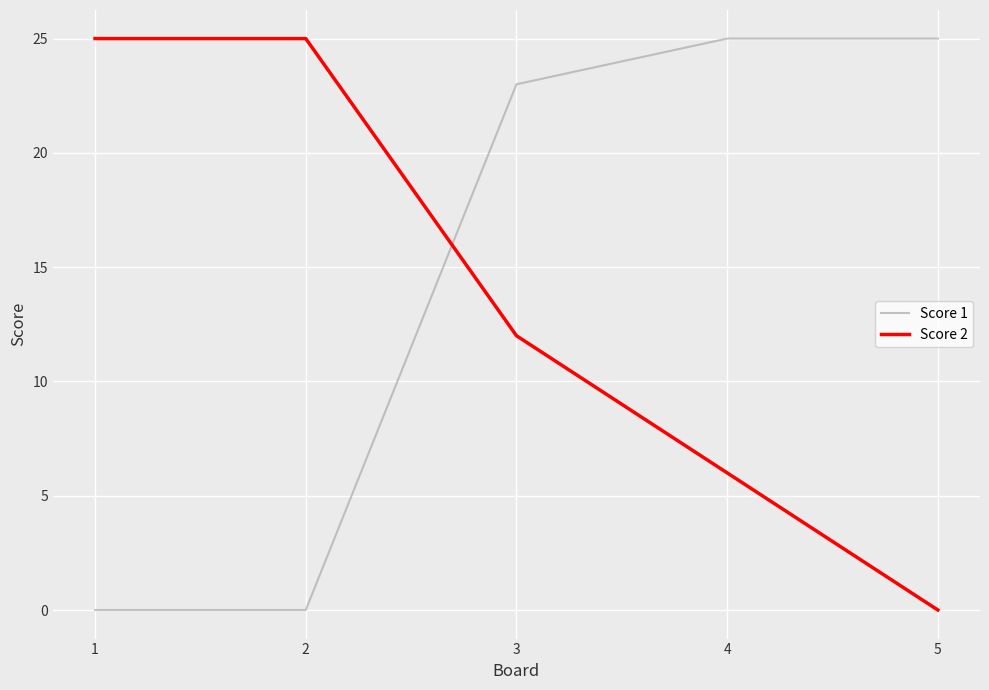

What is the difference between the highest and lowest values at 5?

25